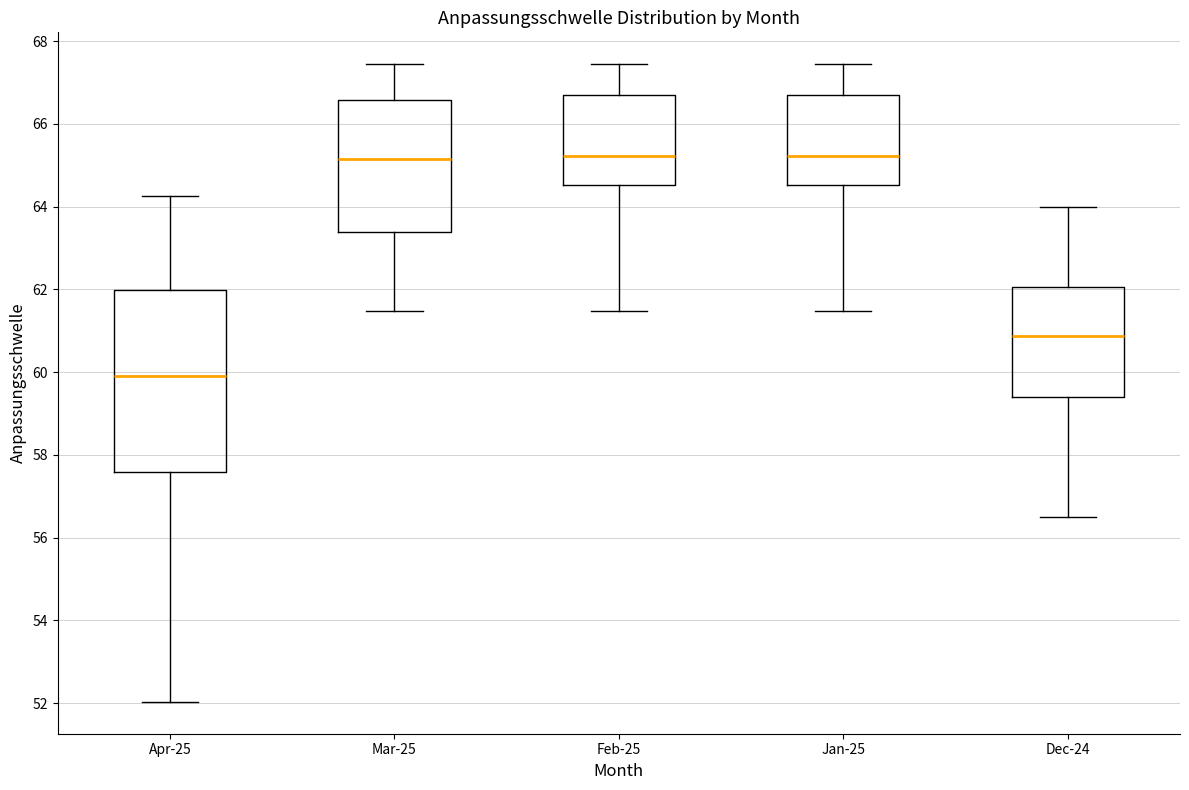

Where is the lower edge of the box for Dec-24 on the y-axis? The values are not printed on the chart, so give them approximately, as read against the axis.

59.4